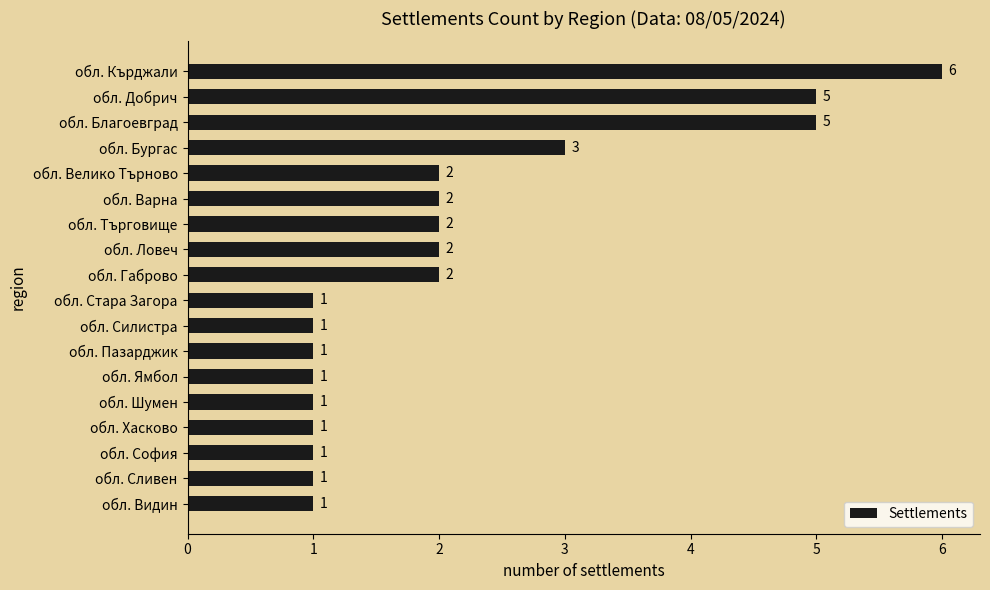

Reading bottom to top, list all the values displayed in this chart.

1	1	1	1	1	1	1	1	1	2	2	2	2	2	3	5	5	6